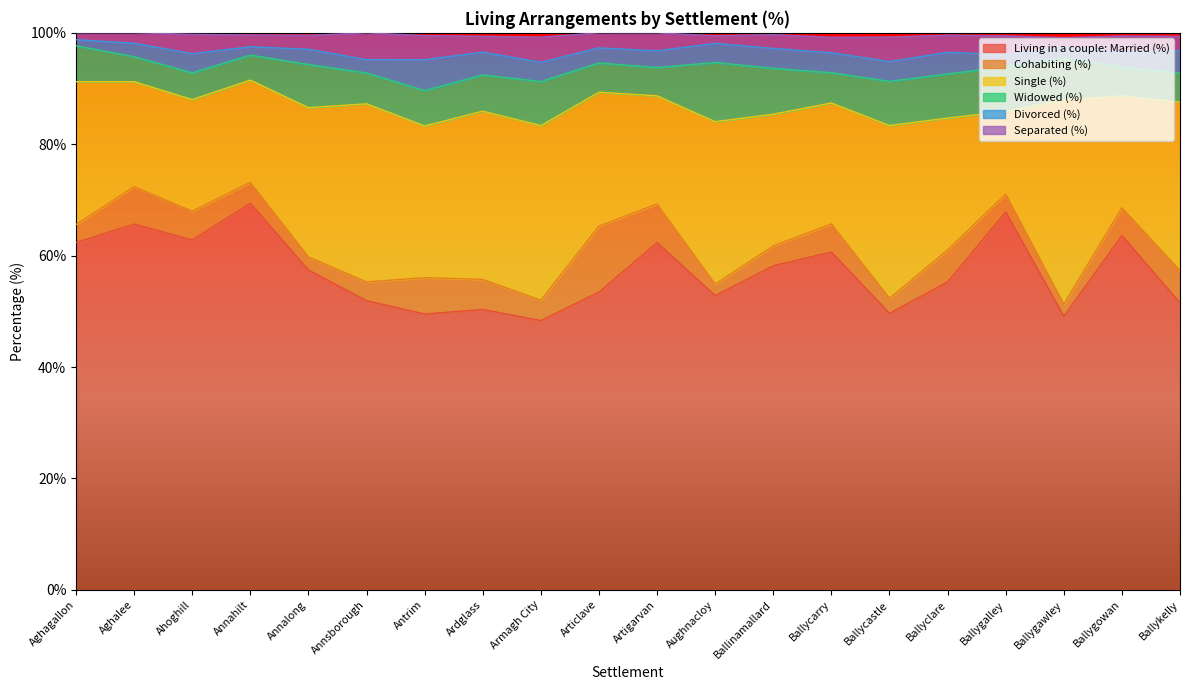

Which has a higher value, Ballygalley or Annsborough?

Ballygalley